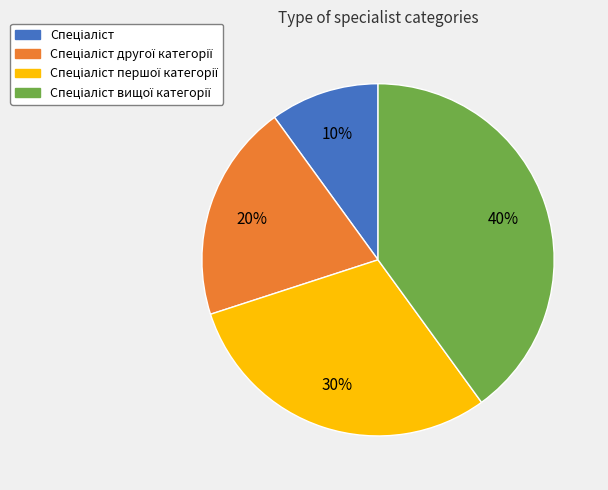

How many slices are in this pie chart?

4